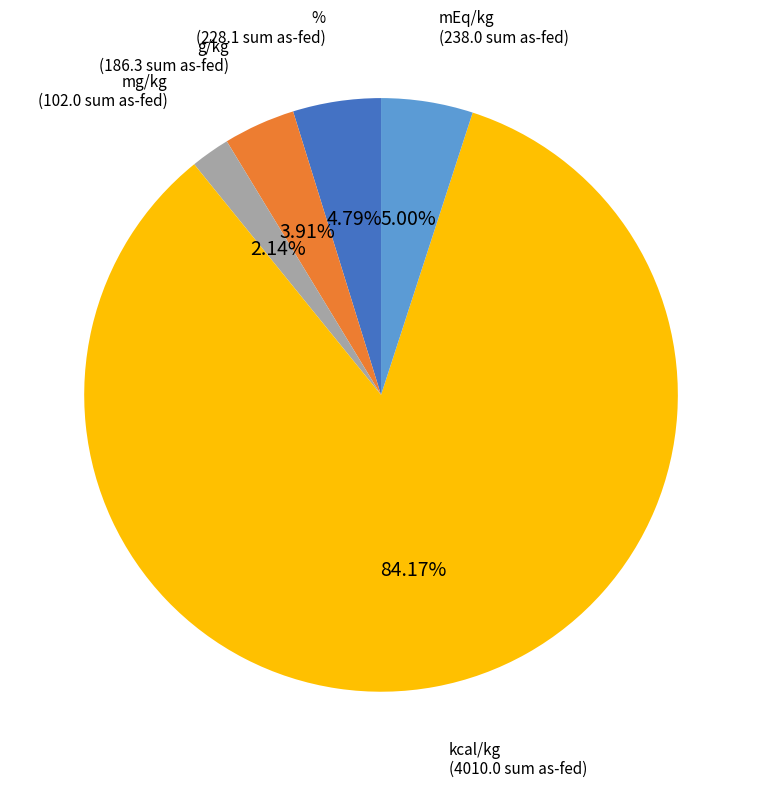

To the nearest percent, what is the average slice percentage?

20%